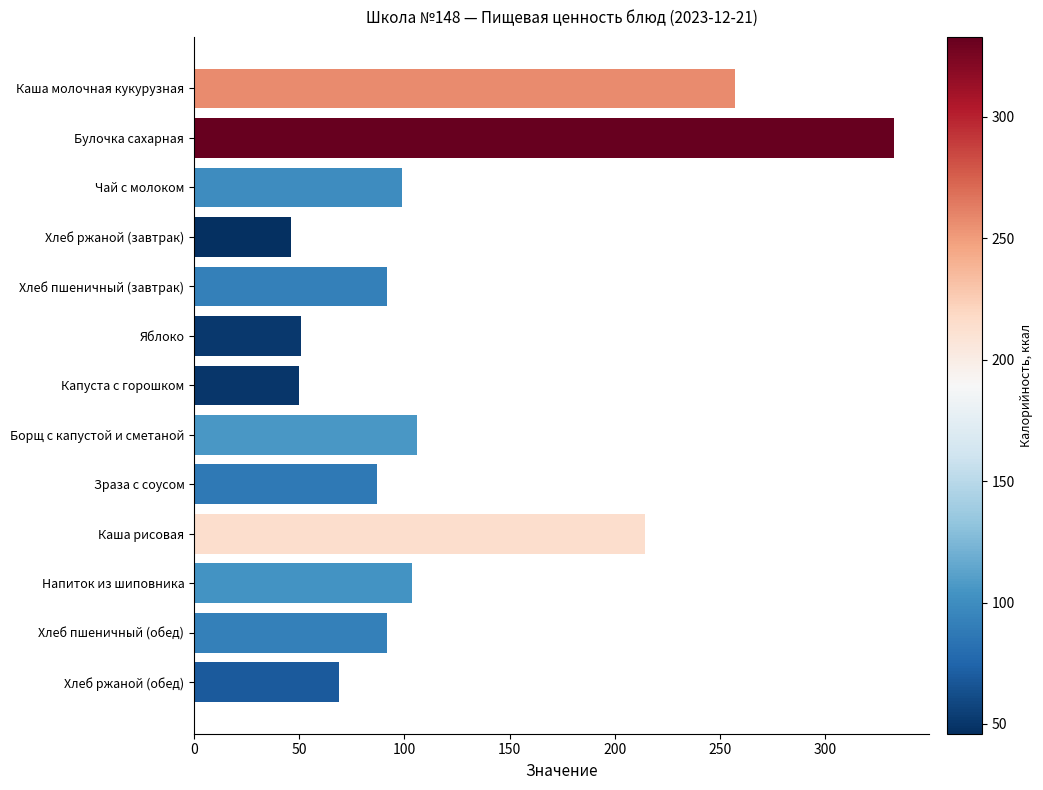

Where is the data nearest to the value 189?

Каша рисовая